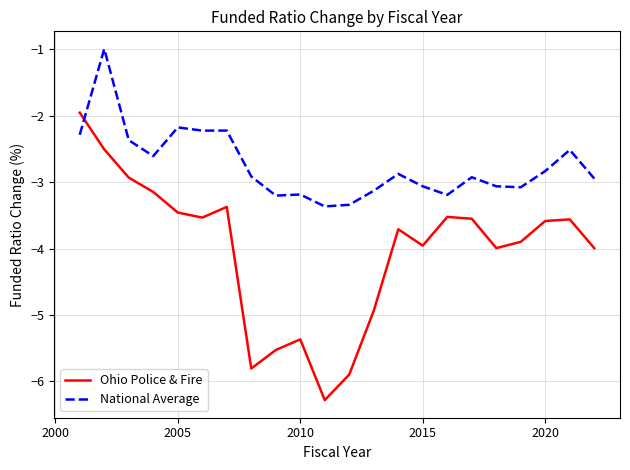

How many values in the Ohio Police & Fire series exceed -3?

3